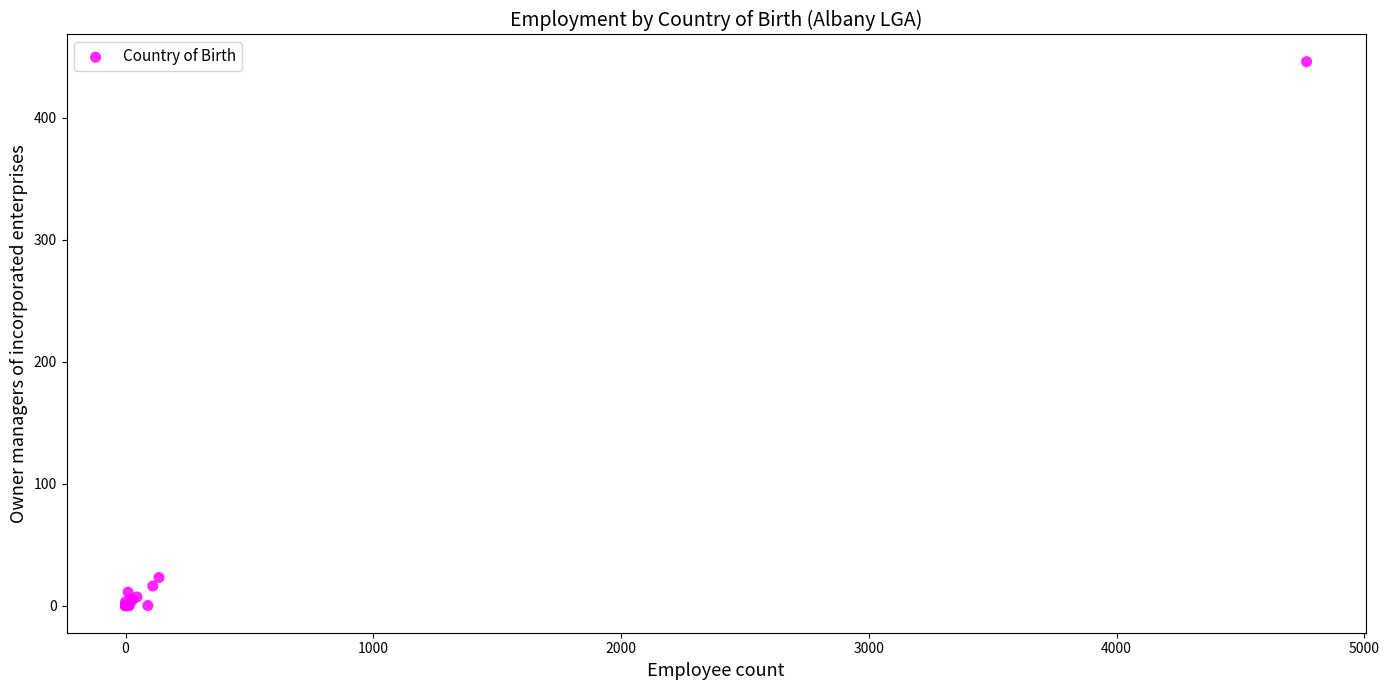

What Y value in the scatter plot is closest to 223?

23